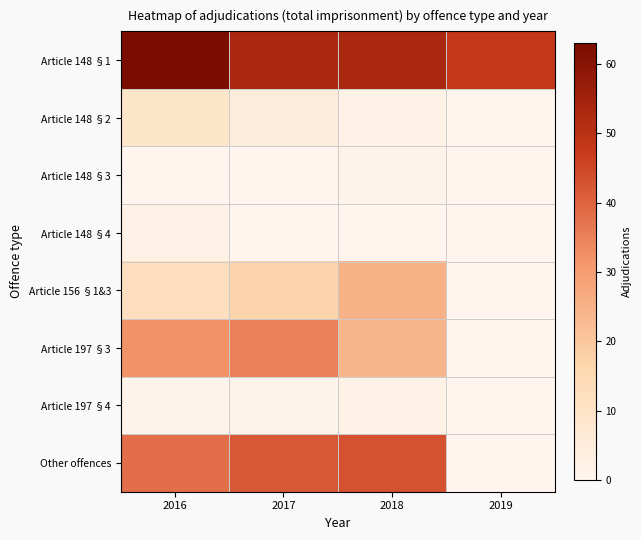

What is the total value across all series at 2017?

153